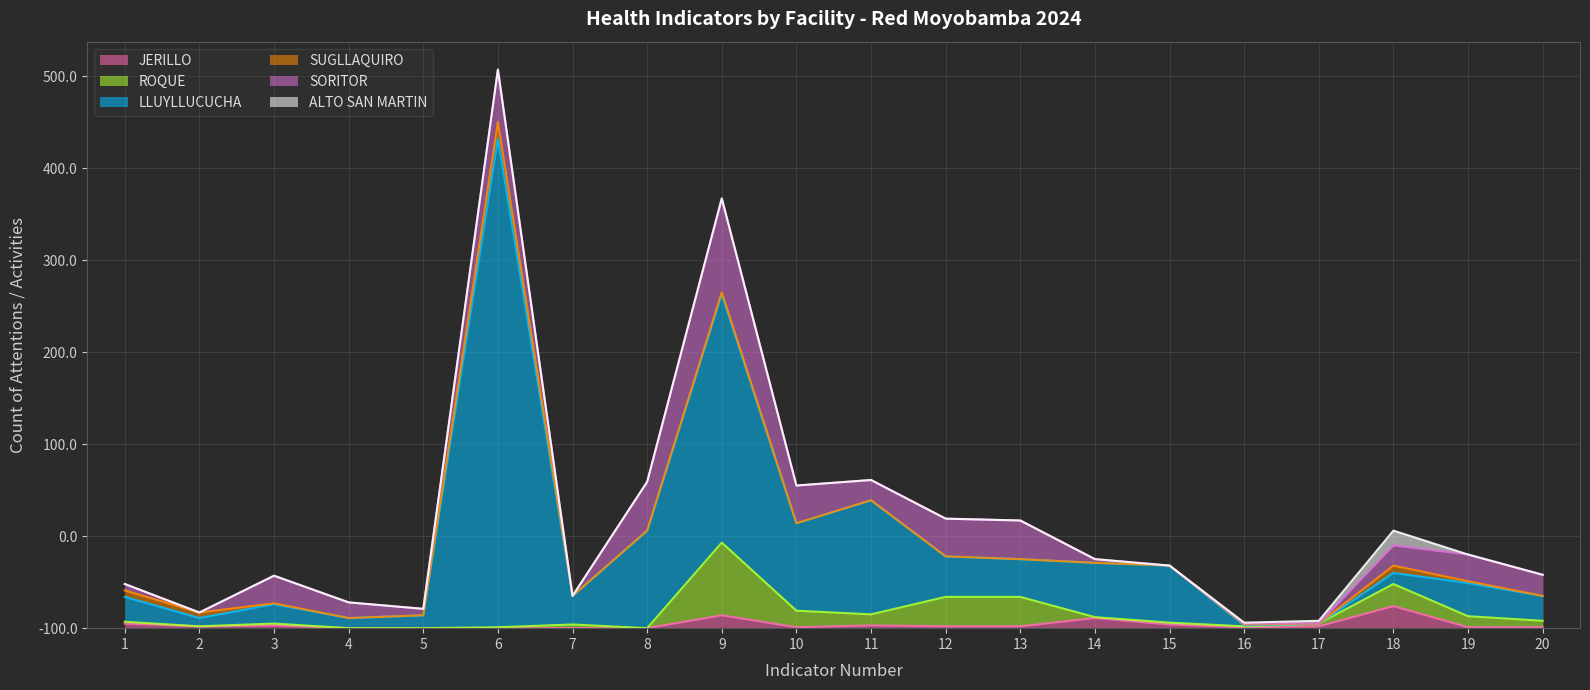

What is the sum of all SORITOR values?

498